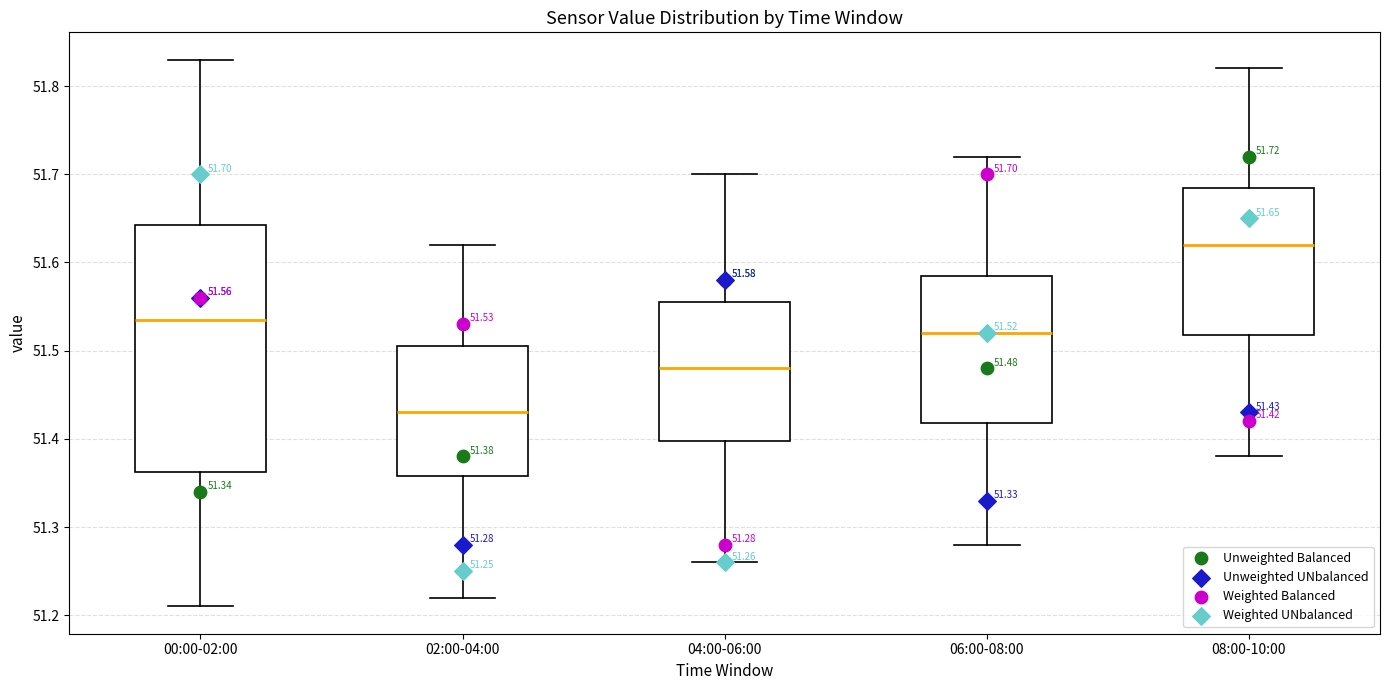

Which box's median line is the highest?

08:00-10:00